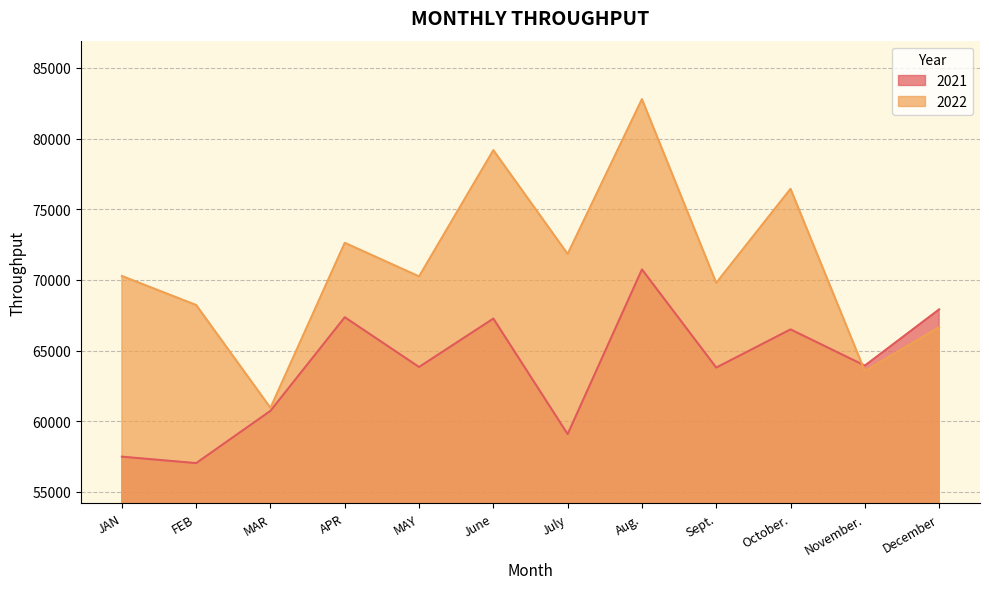

Rank the series at November. from lowest to highest value.

2022, 2021